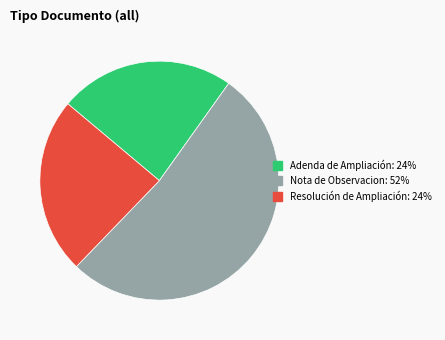

Is it true that Resolución de Ampliación is 9% of the pie?

False